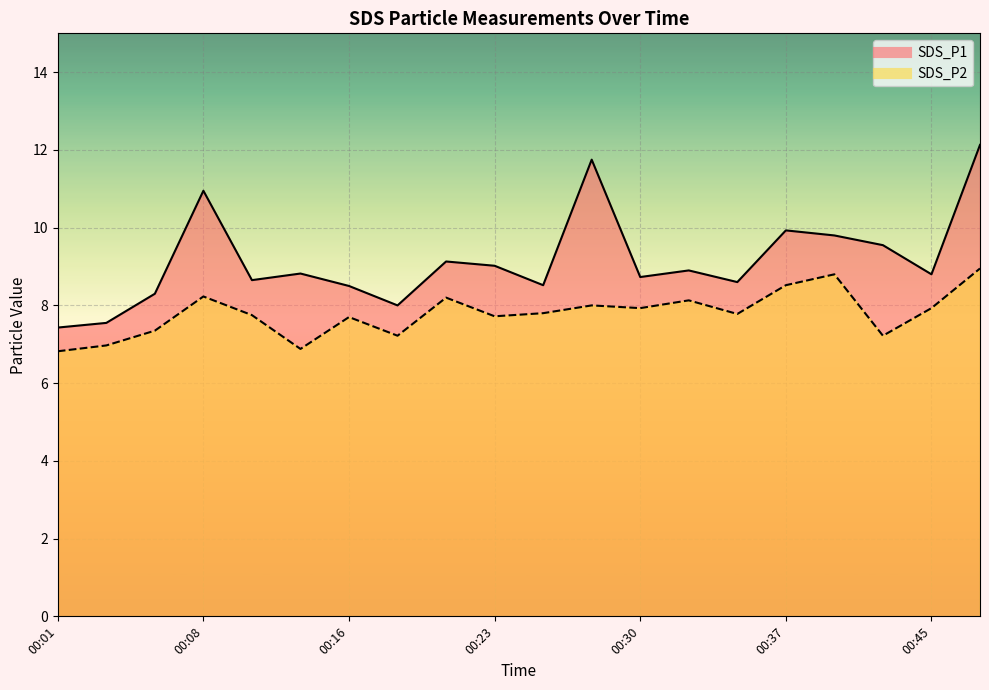

Rank the series at 00:30 from lowest to highest value.

SDS_P2, SDS_P1